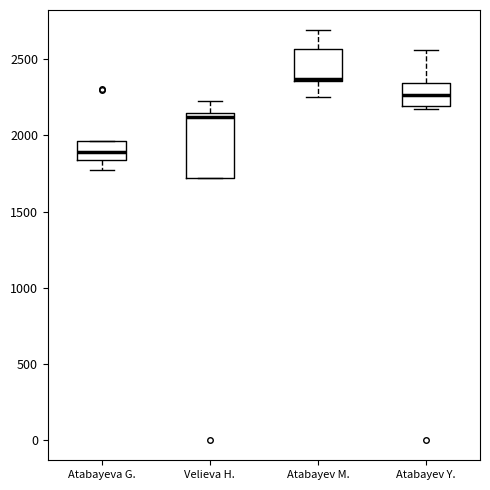

Which box is the tallest, from its lower edge to its upper edge?

Velieva H.